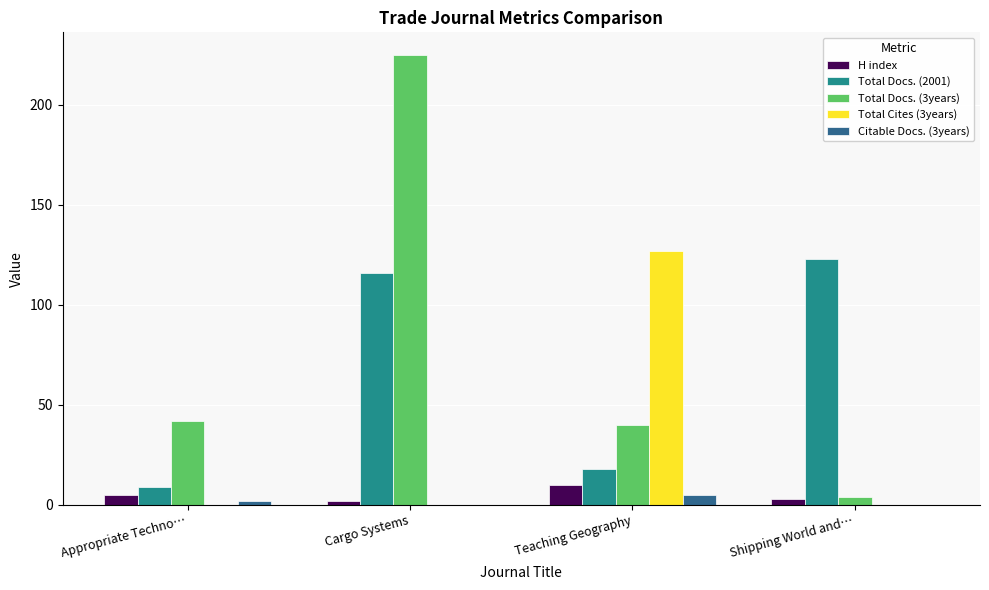

How many H index values are between 3 and 10?

3